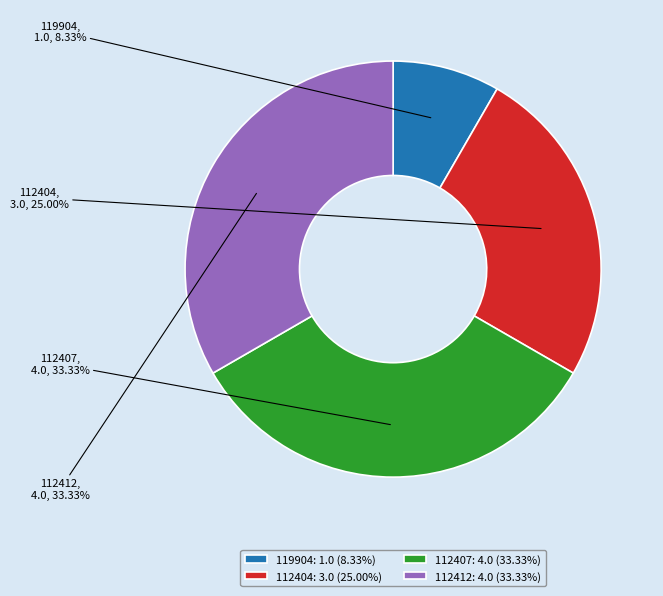

How many segments does this pie chart have?

4